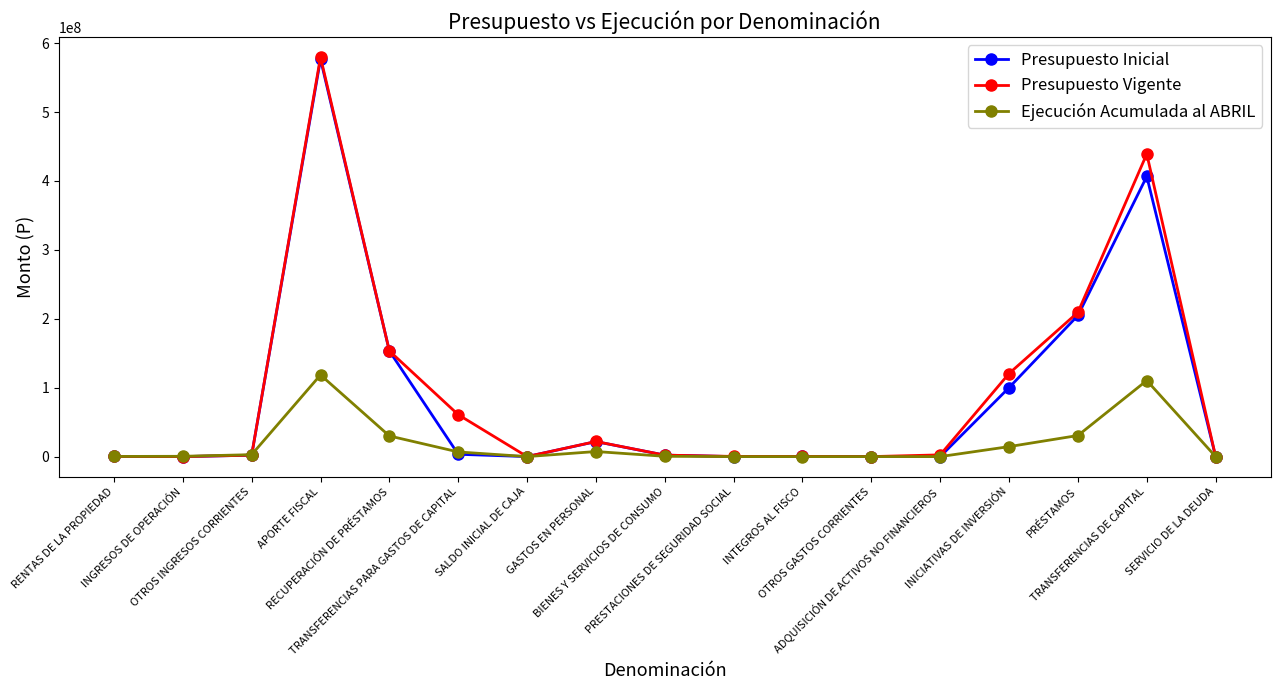

True or false: Ejecución Acumulada al ABRIL has more than 1 points higher than both neighbors.

True